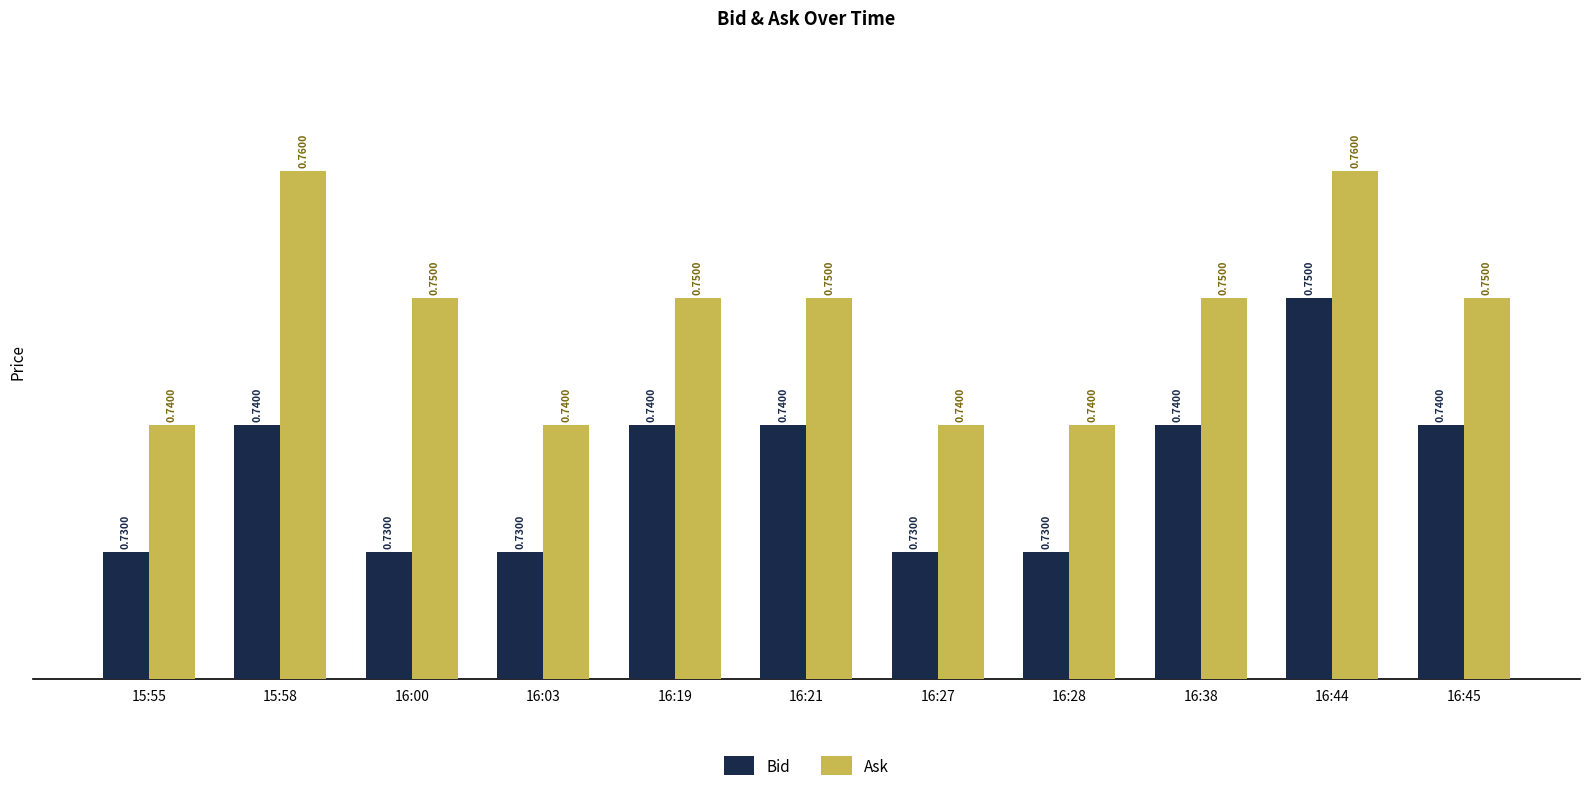

How many bars are there in each group?

2